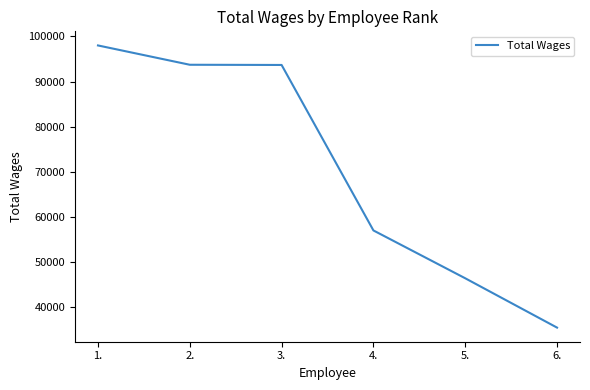

What is the smallest value displayed?

35528